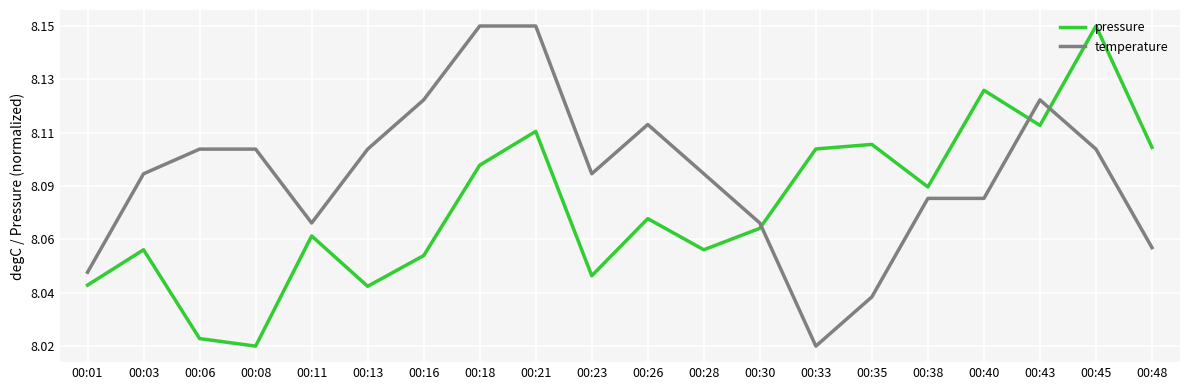

Between 00:43 and 00:26, which is larger?

00:43